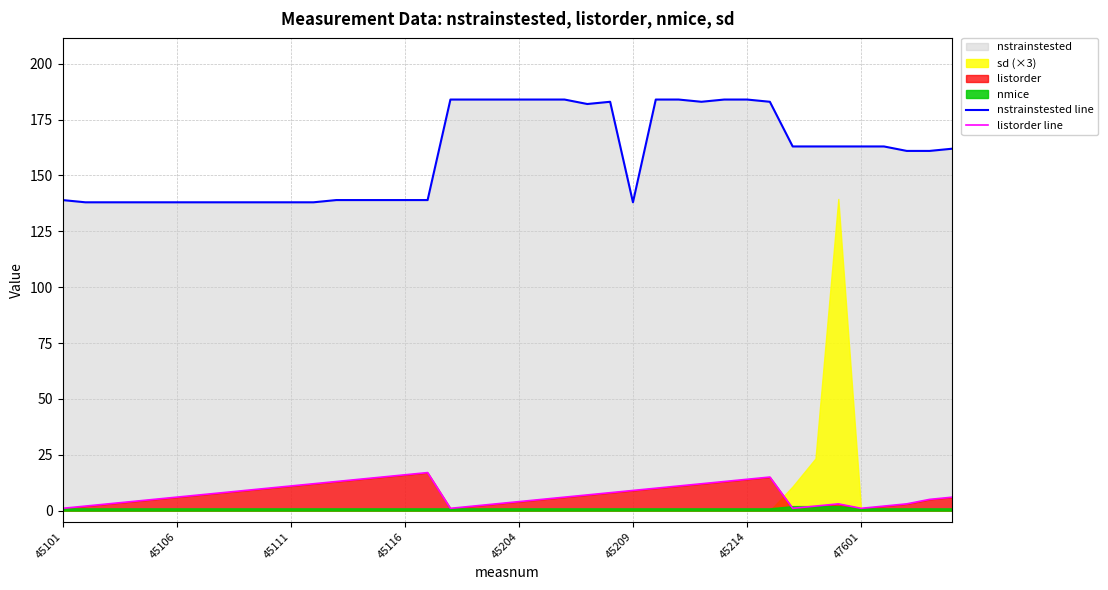

True or false: nstrainstested line and listorder line cross at least once.

False